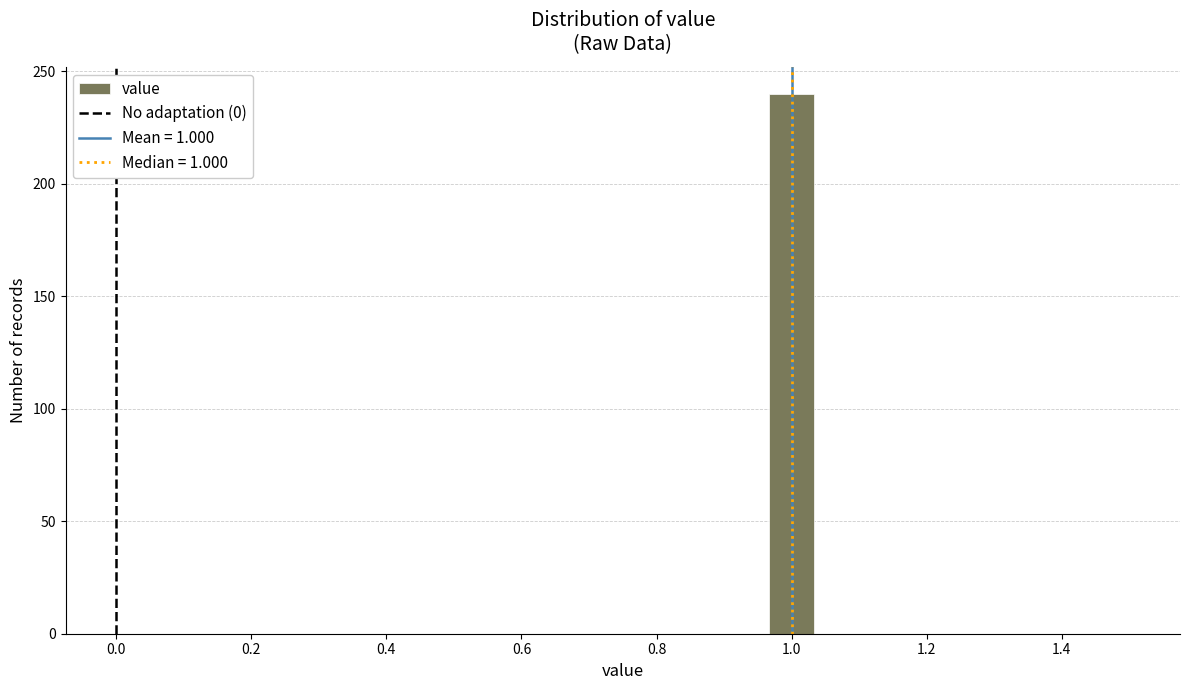

Around what value on the x-axis is the tallest bar? Give the approximate position of its centre, as read against the axis.

1.00